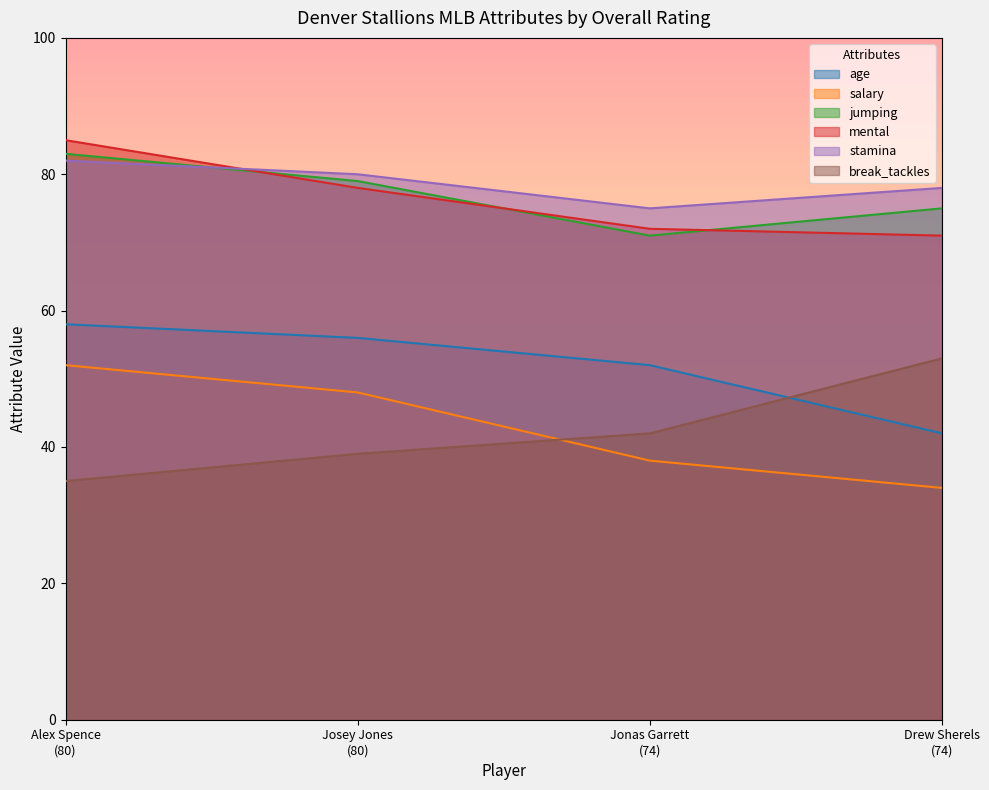

At which category does the chart reach its minimum across all series?

Drew Sherels
(74)